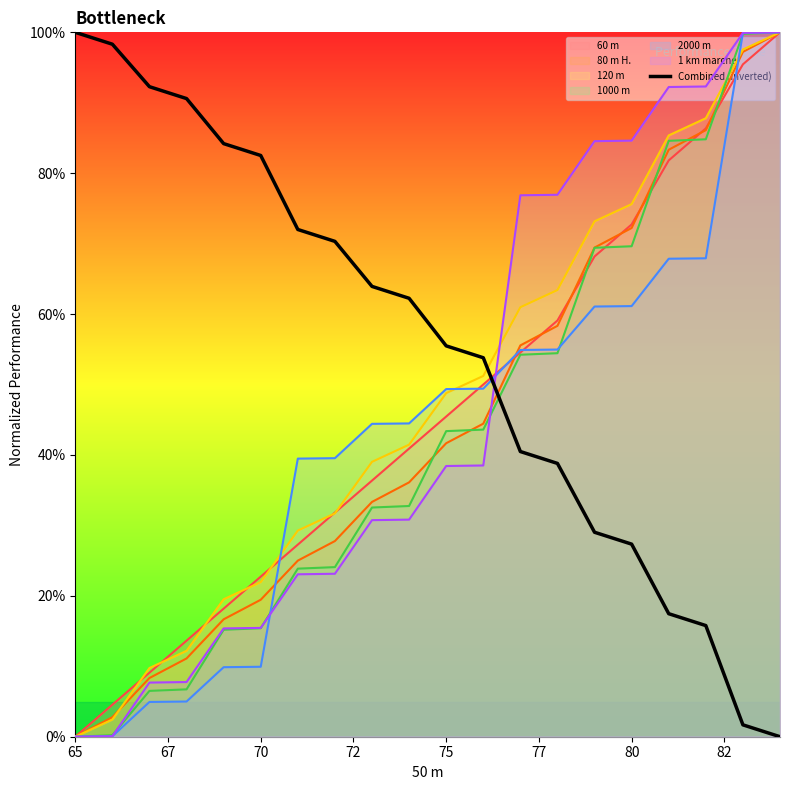

Reading right to left, extract all data points from this chart.

0.0	1.7	15.8	17.5	27.3	29.0	38.8	40.5	53.8	55.5	62.2	63.9	70.3	72.0	82.5	84.2	90.6	92.3	98.3	100.0